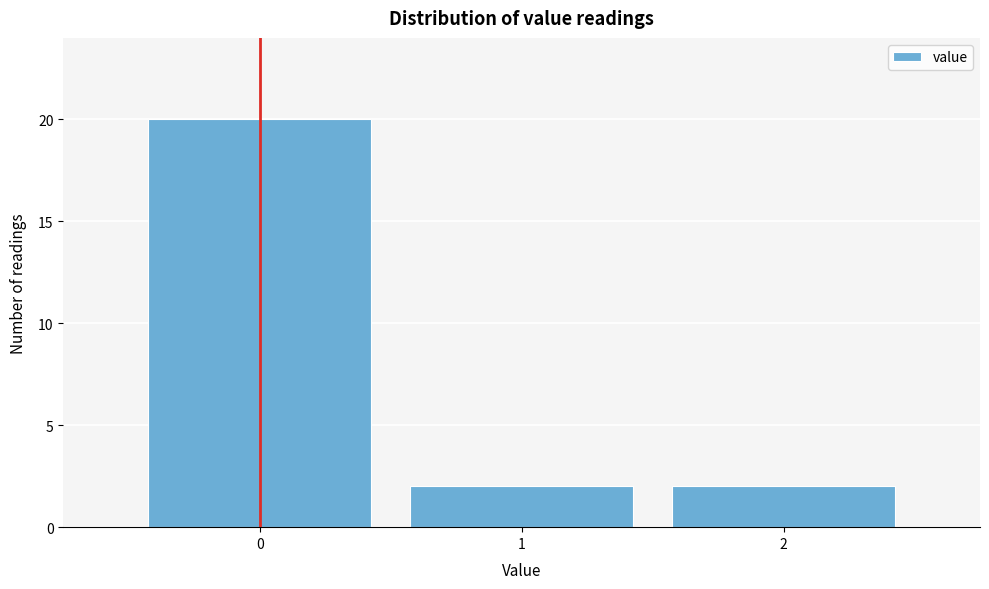

Reading left to right, list all the values displayed in this chart.

20	2	2